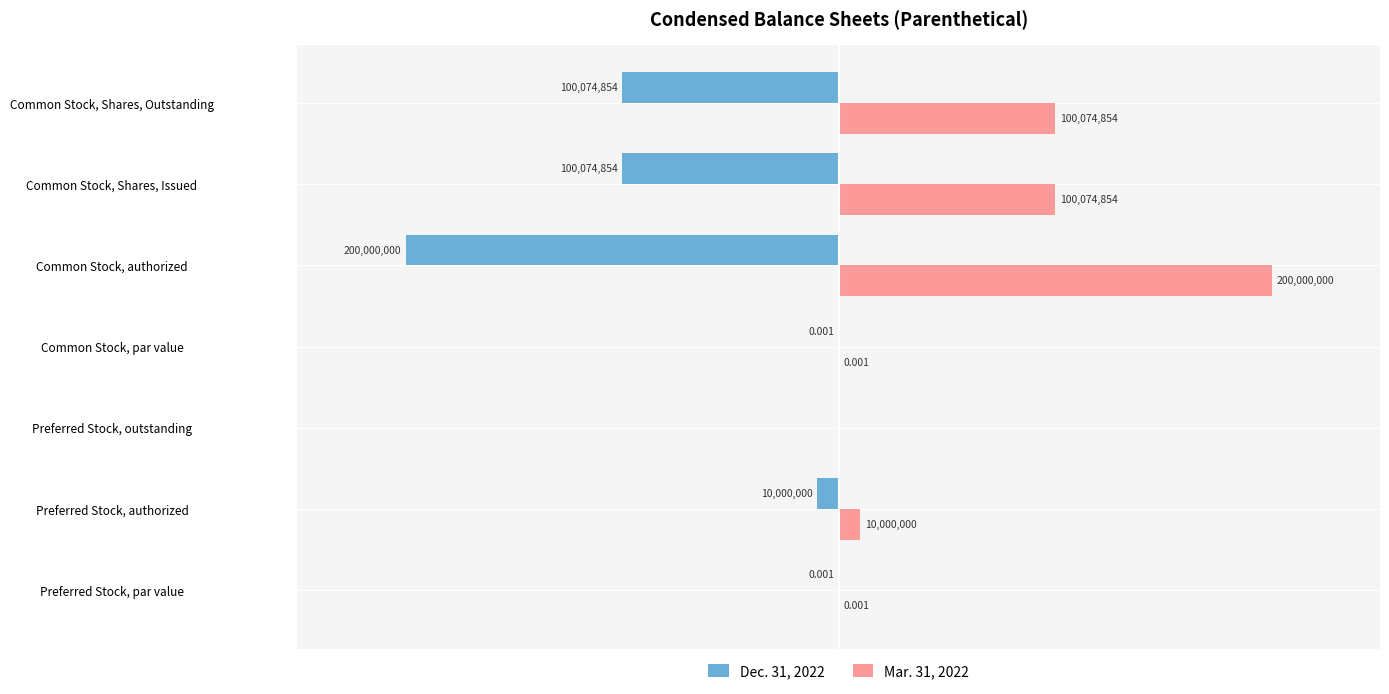

Which category has the highest value in the Dec. 31, 2022 series?

Preferred Stock, outstanding